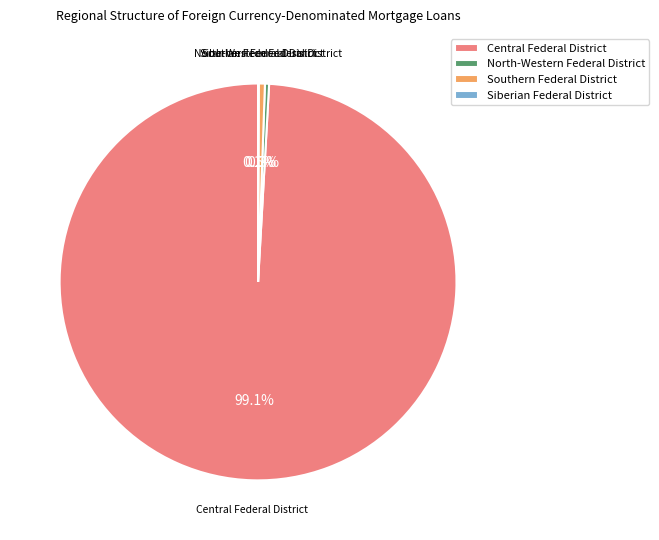

Which category has the biggest portion of the pie?

Central Federal District